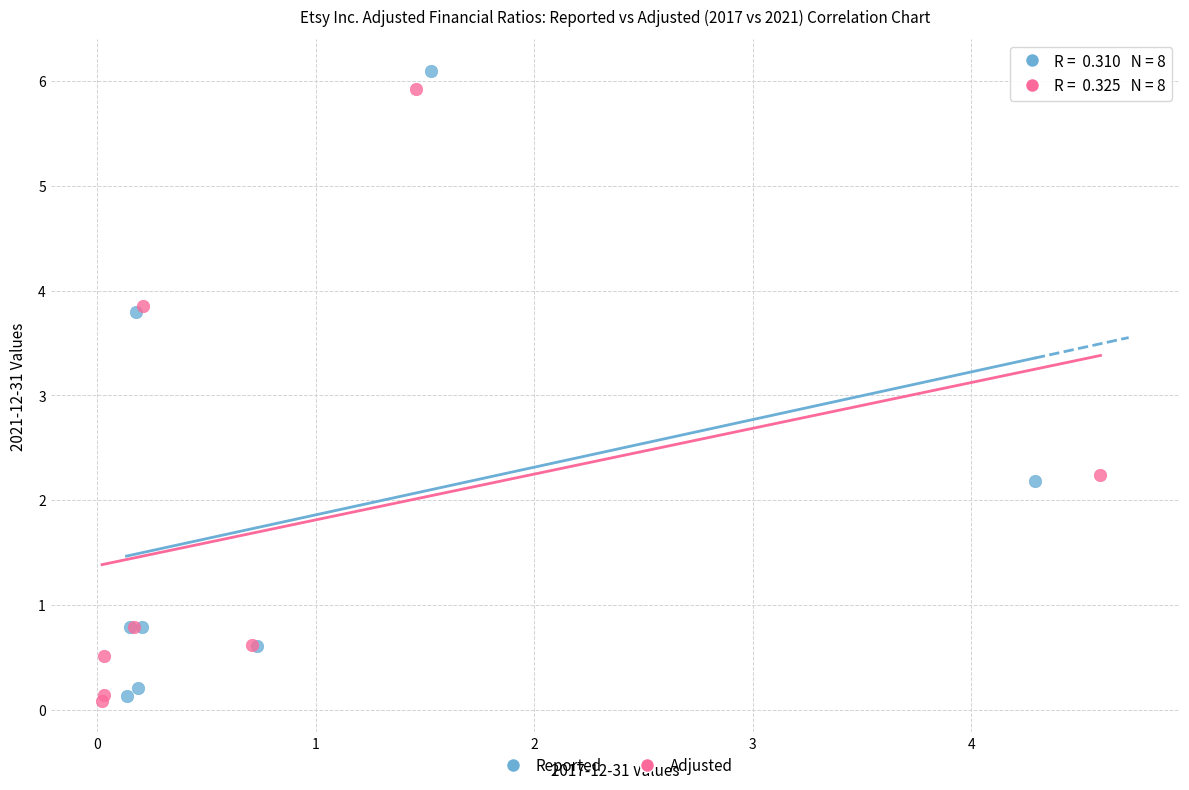

Which series has the largest Y range (max minus min)?

Reported